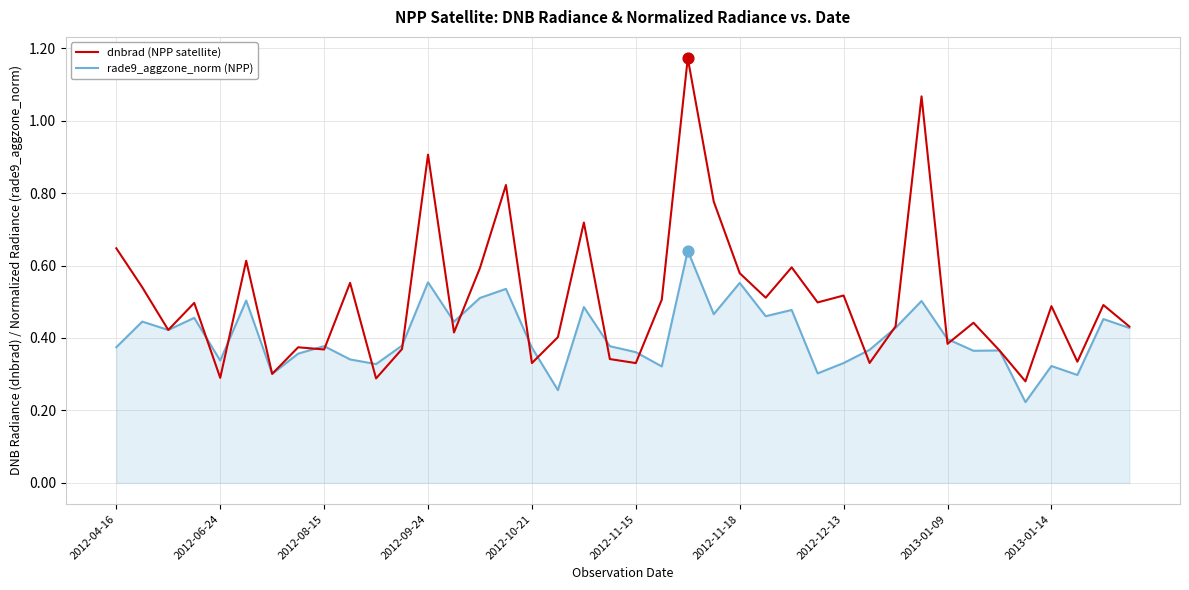

Which series has the largest total across all categories?

dnbrad (NPP satellite)